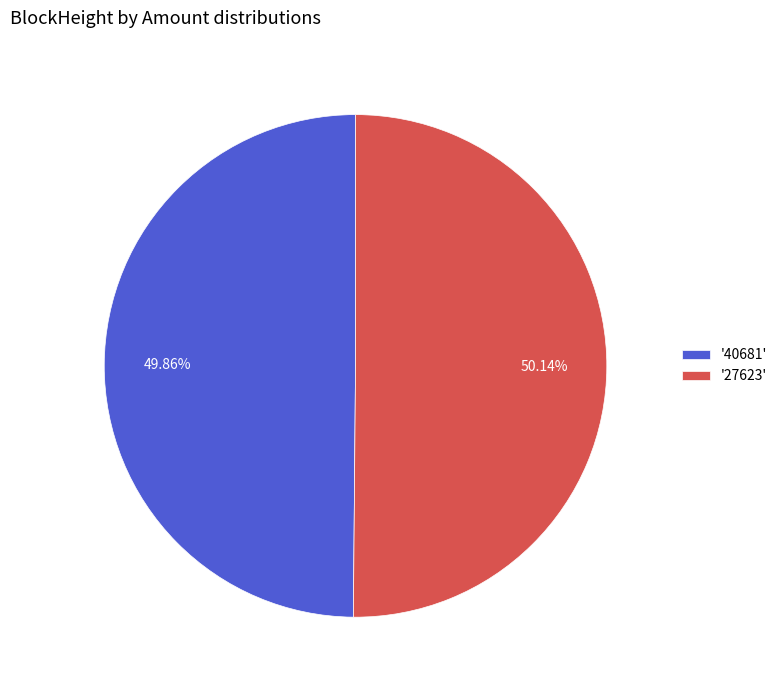

Combined, do '40681' and '27623' account for over 50%?

Yes